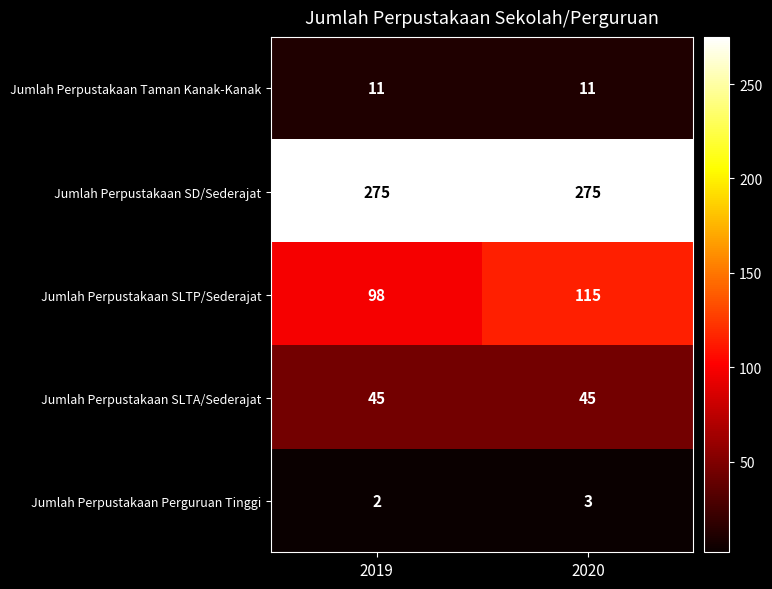

Which category has the lowest value across all series?

2019